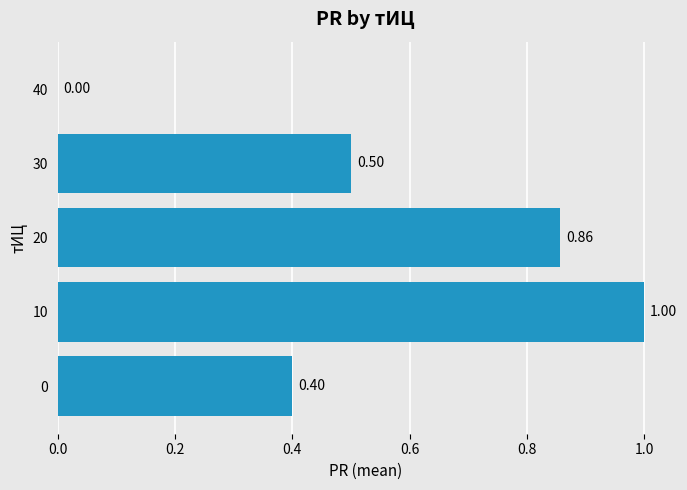

What is the change in value from 20 to 30?

-0.4